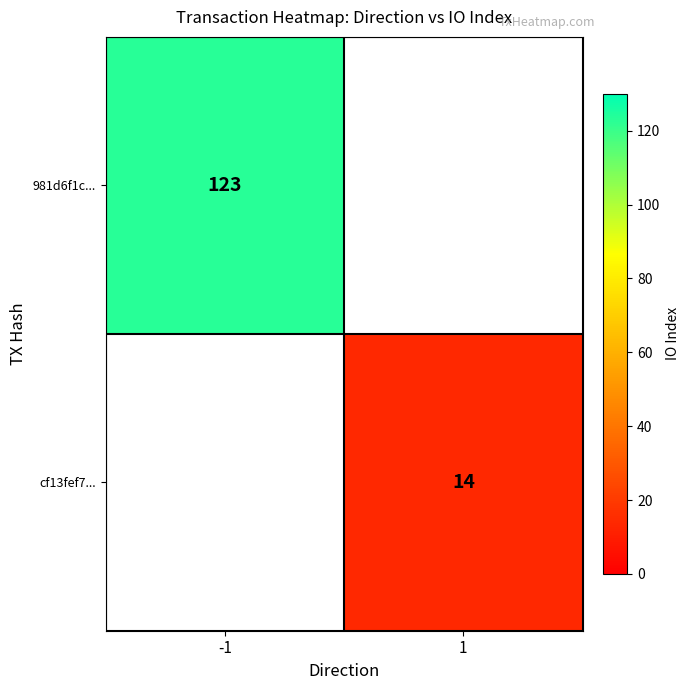

True or false: 981d6f1c... has a value of 123 at -1.

True